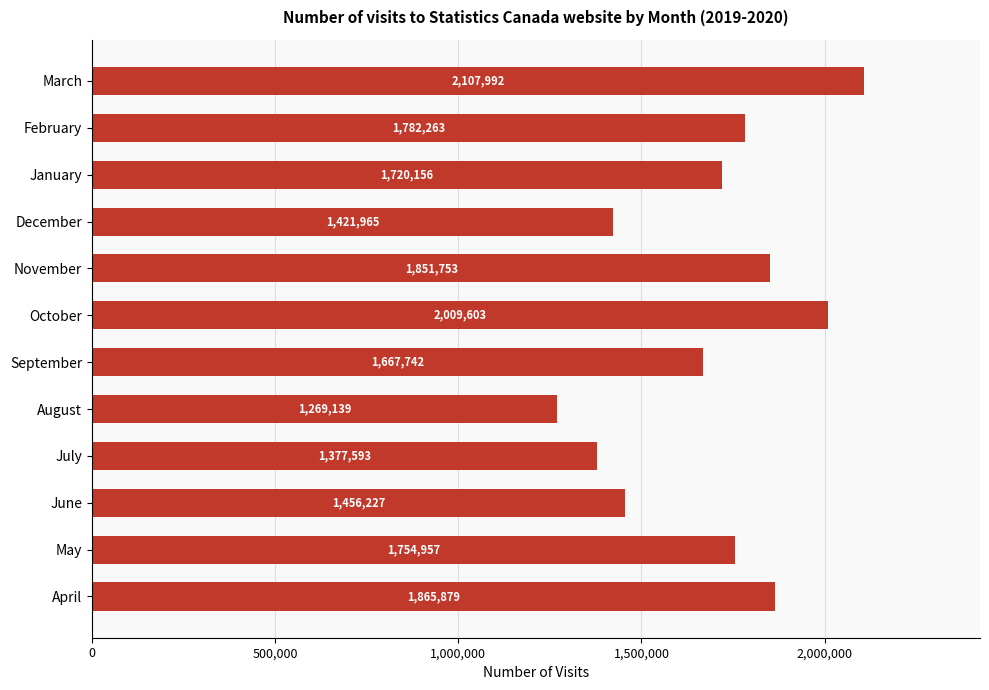

List the labels in order of value, smallest first.

August, July, December, June, September, January, May, February, November, April, October, March